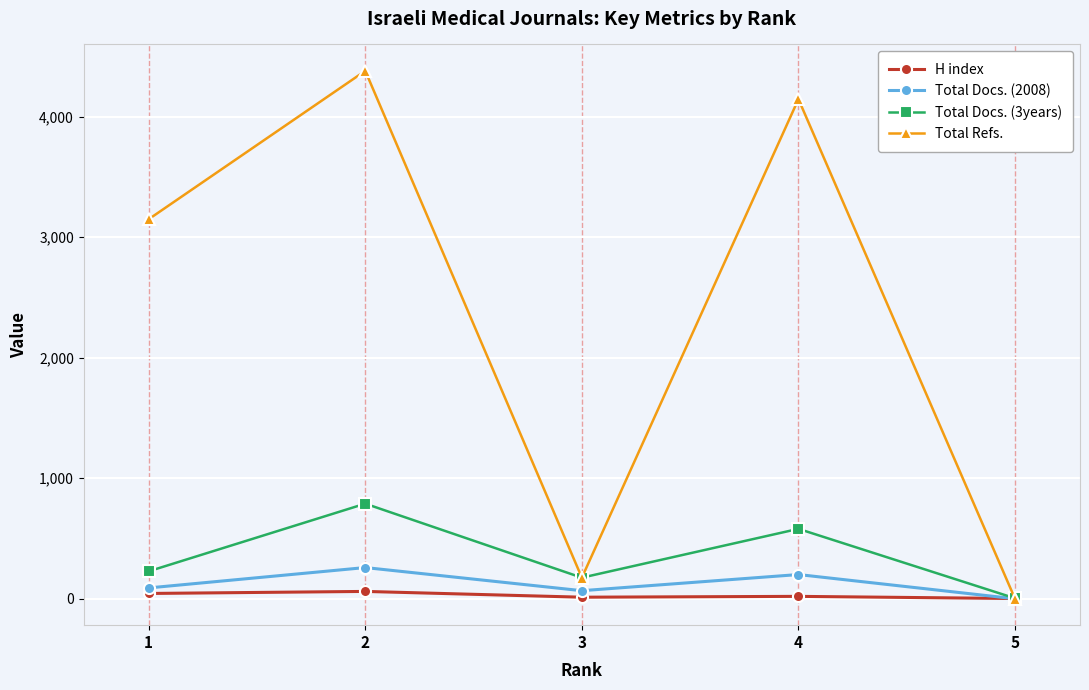

Which series has the largest total across all categories?

Total Refs.